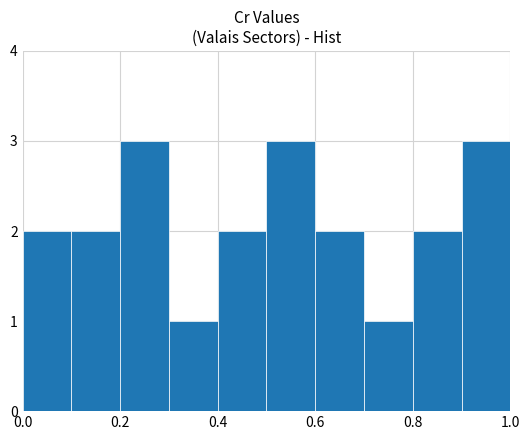

Reading left to right, list every bar in this chart as the range it spans on the x-axis followed by its height. The values are not printed on the chart, so give them approximately, as read against the axis.

0.0 to 0.1: 2
0.1 to 0.2: 2
0.2 to 0.3: 3
0.3 to 0.4: 1
0.4 to 0.5: 2
0.5 to 0.6: 3
0.6 to 0.7: 2
0.7 to 0.8: 1
0.8 to 0.9: 2
0.9 to 1.0: 3